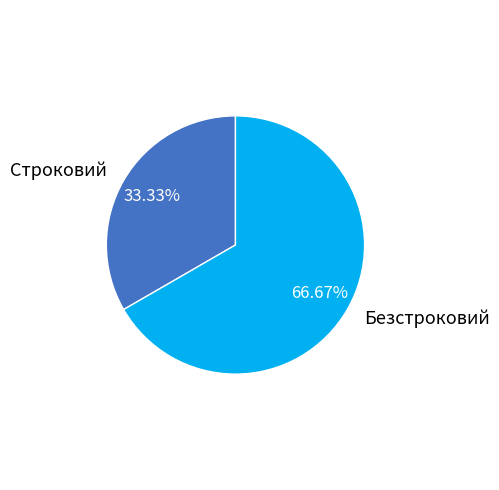

Count the number of slices in the pie.

2